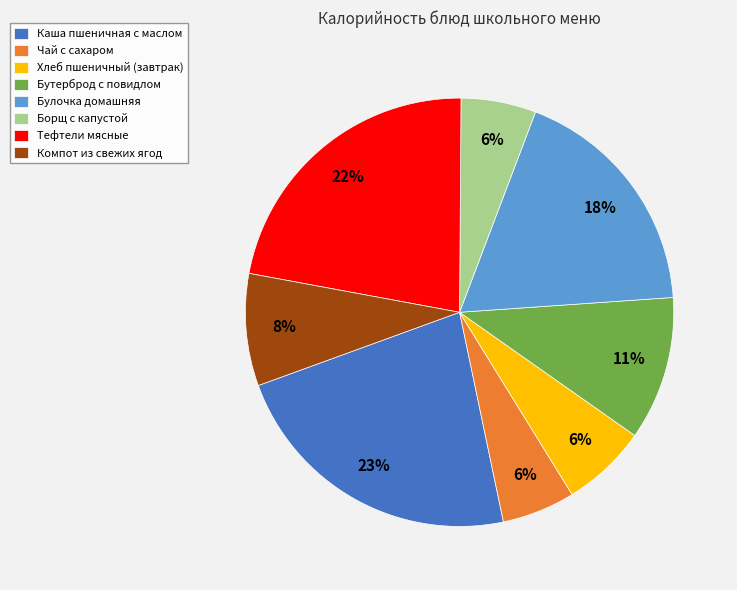

Which slice is the largest?

Каша пшеничная с маслом